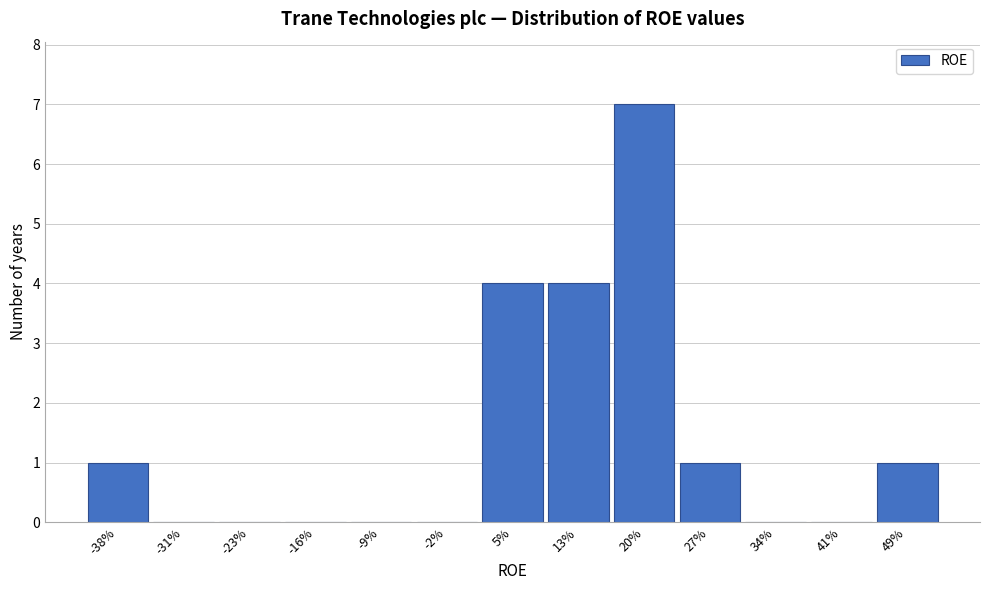

Reading left to right, extract all data points from this chart.

-38%=1	-31%=0	-23%=0	-16%=0	-9%=0	-2%=0	5%=4	13%=4	20%=7	27%=1	34%=0	41%=0	49%=1